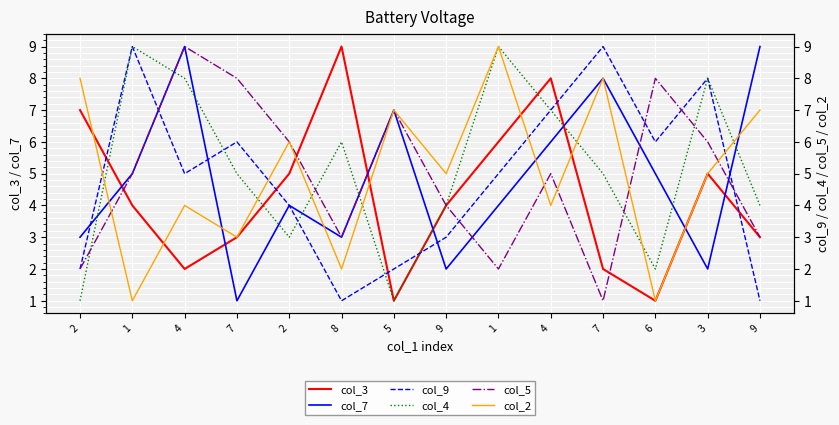

After their last crossing, which series has the higher values: col_9 or col_7?

col_7